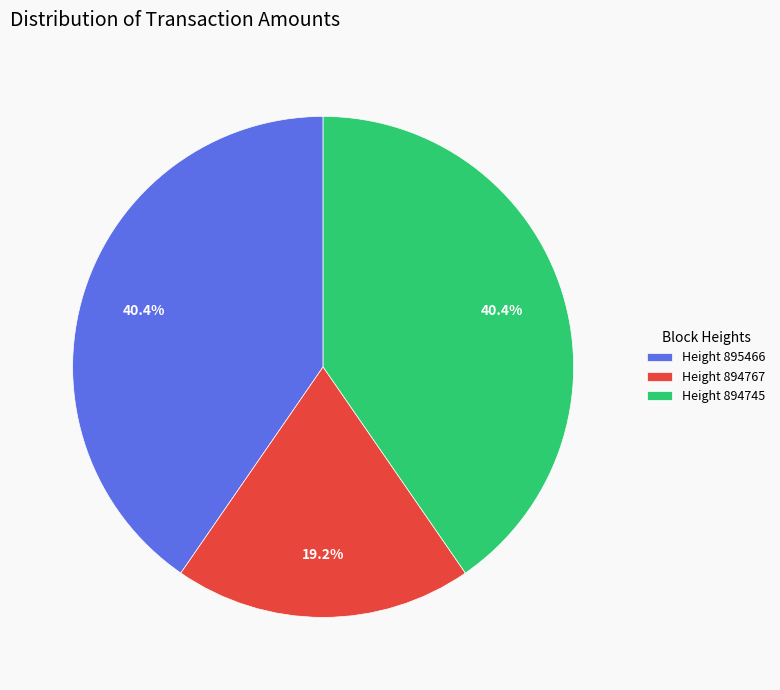

Does Height 895466 account for over 50% of the chart?

No